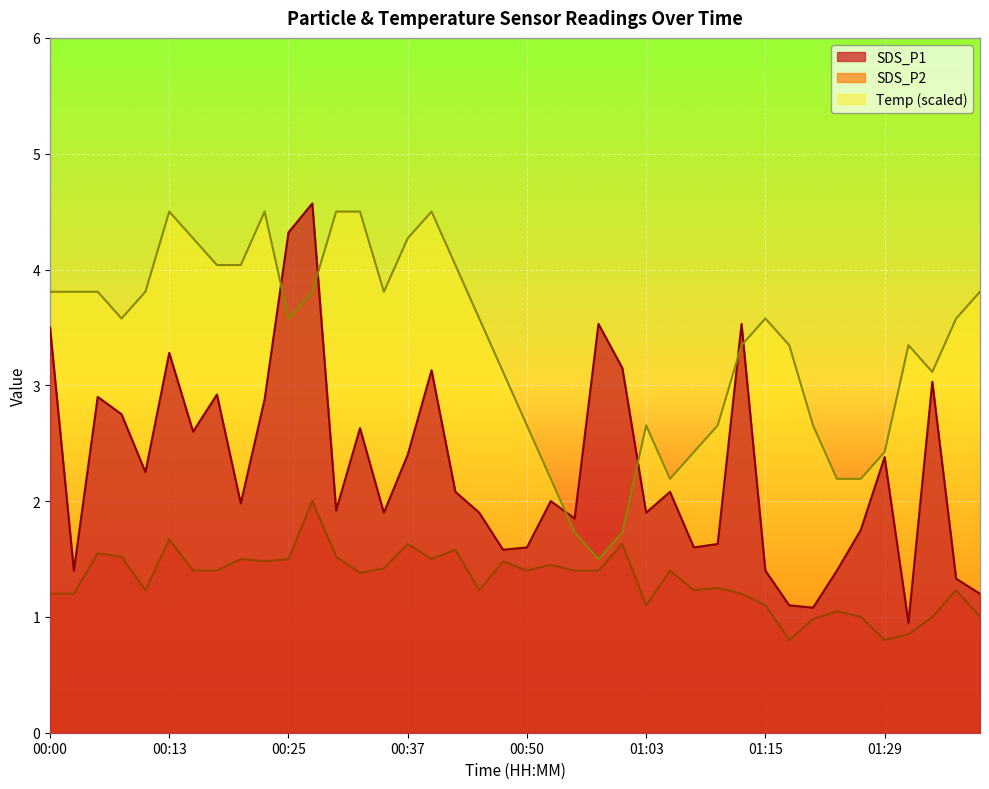

True or false: Temp and SDS_P2 cross at least once.

False